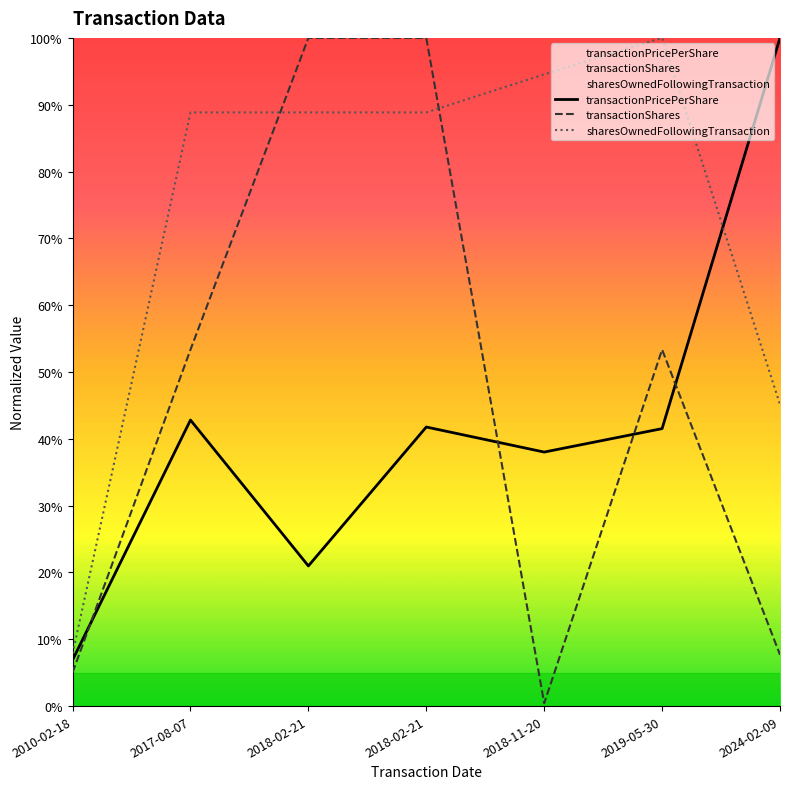

Which category has the lowest value in the sharesOwnedFollowingTransaction series?

2010-02-18